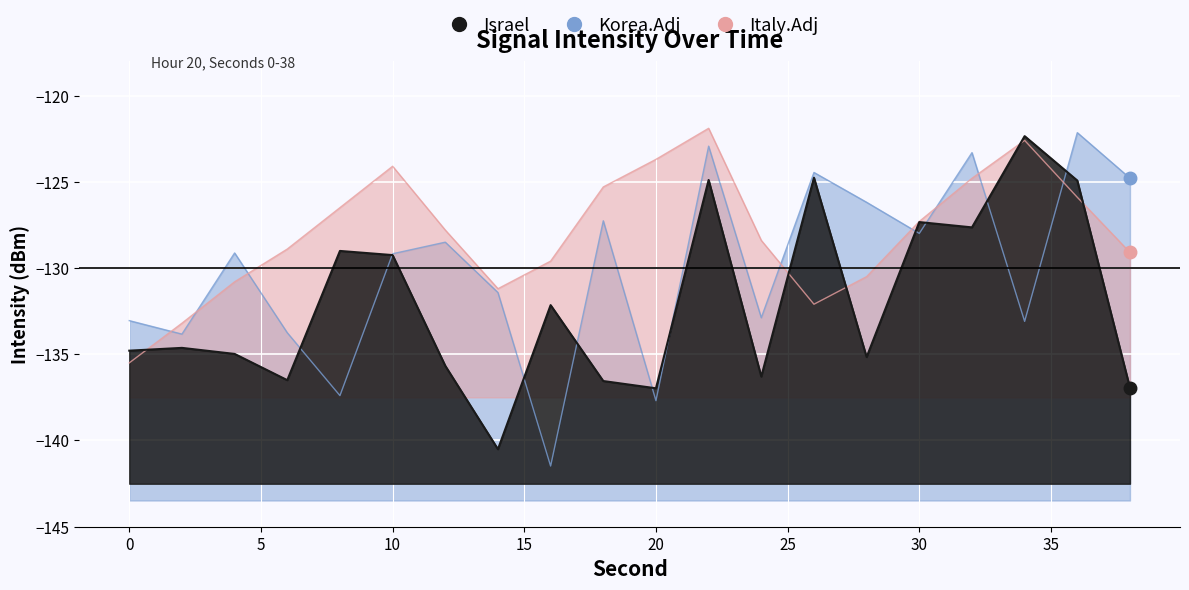

At which category does Italy.Adj reach its first local valley?

14